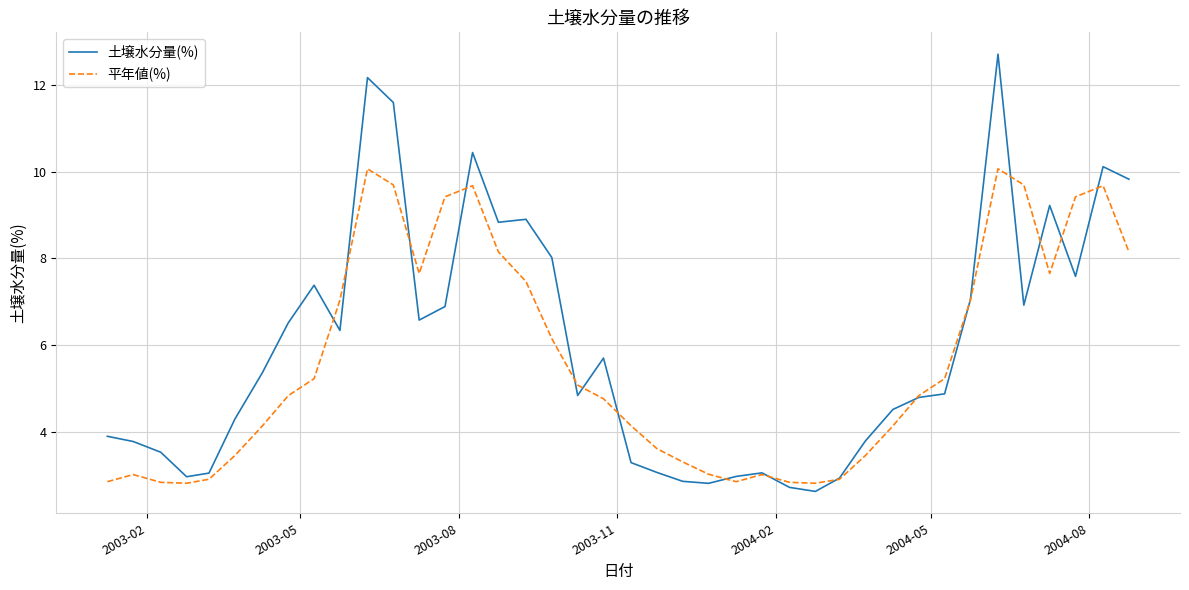

What is the maximum value shown in the chart?

12.7